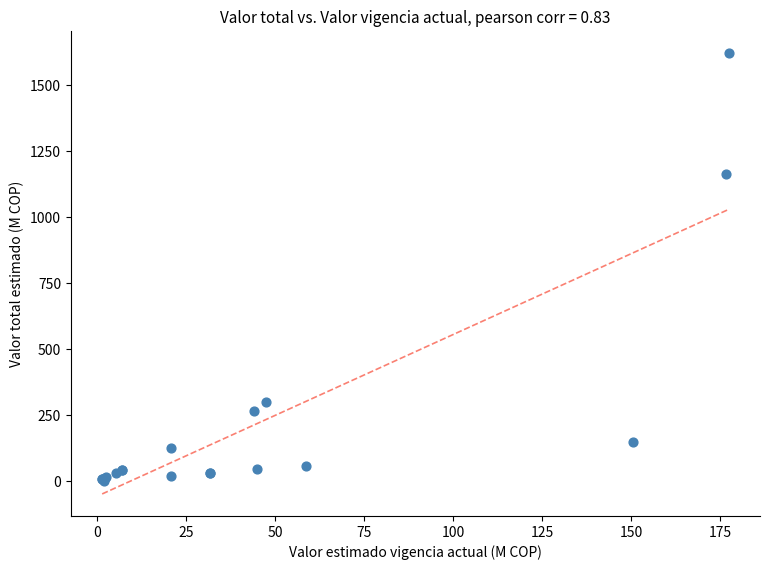

What Y value in the scatter plot is closest to 811?

1165.1